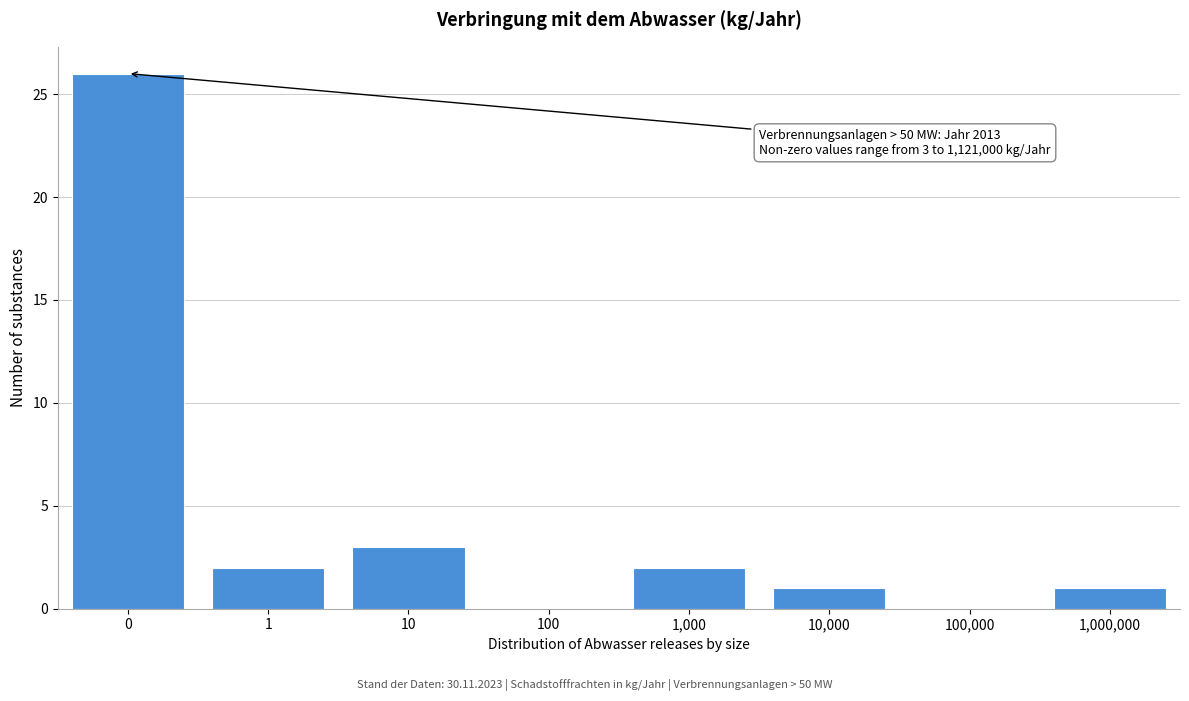

Reading left to right, list all the values displayed in this chart.

0=26	1=2	10=3	100=0	1,000=2	10,000=1	100,000=0	1,000,000=1